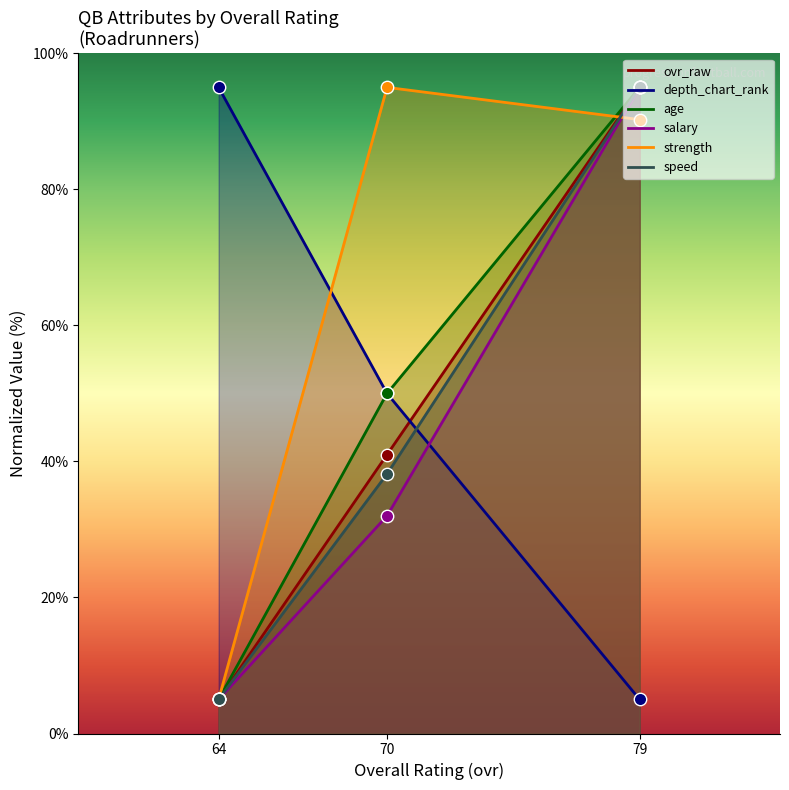

At how many categories does at least one series exceed 90?

3